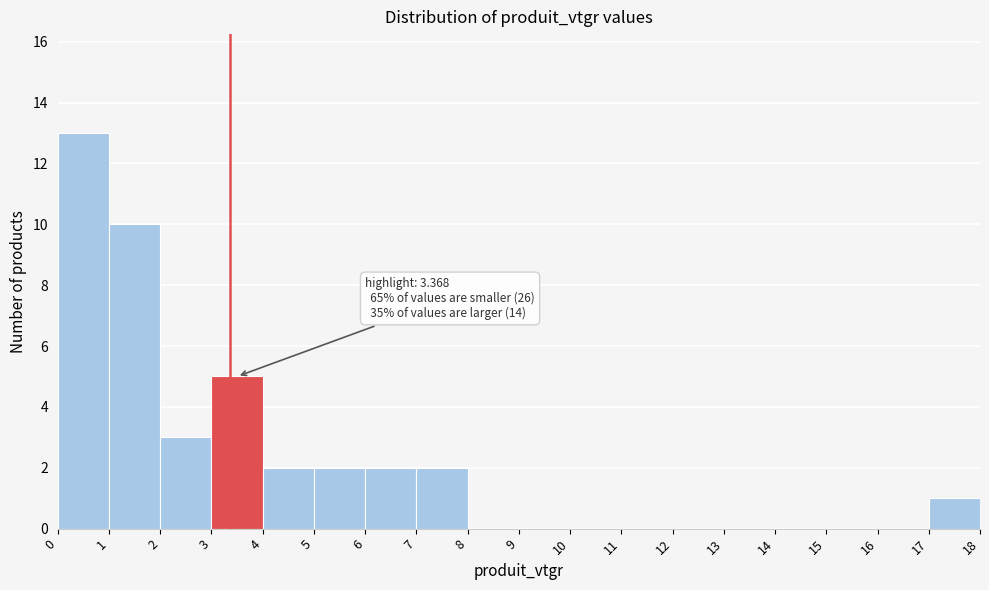

Over which range of the x-axis is the bar tallest?

0 to 1